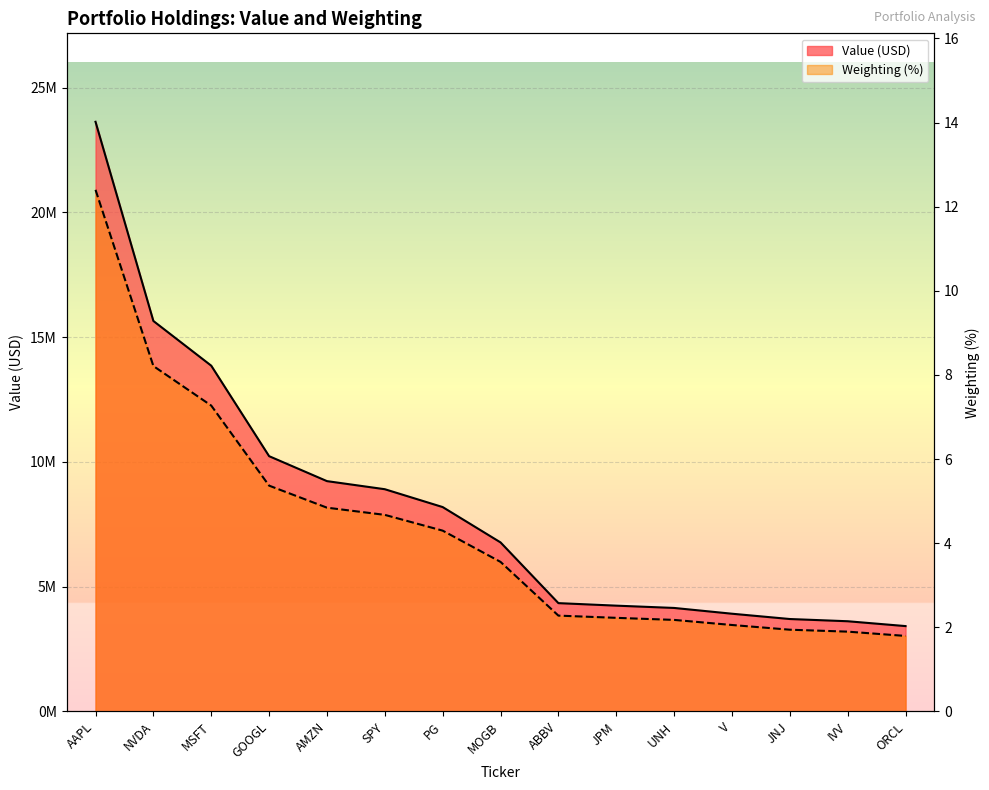

What position from the left is JPM?

10